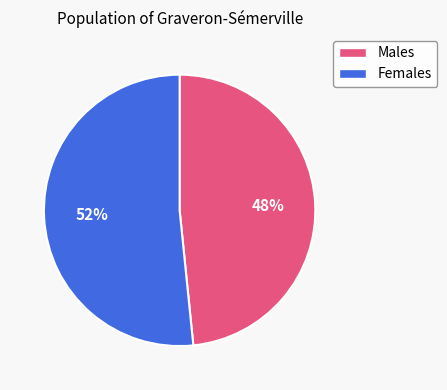

To the nearest percent, what is the average slice percentage?

50%